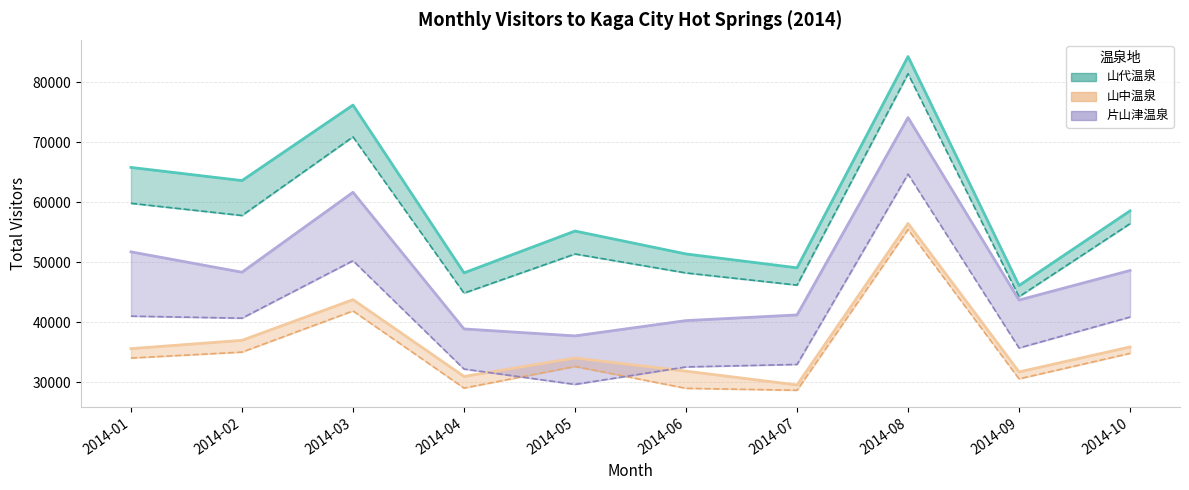

List the series in order of their overall mean, lowest first.

山中温泉, 片山津温泉, 山代温泉